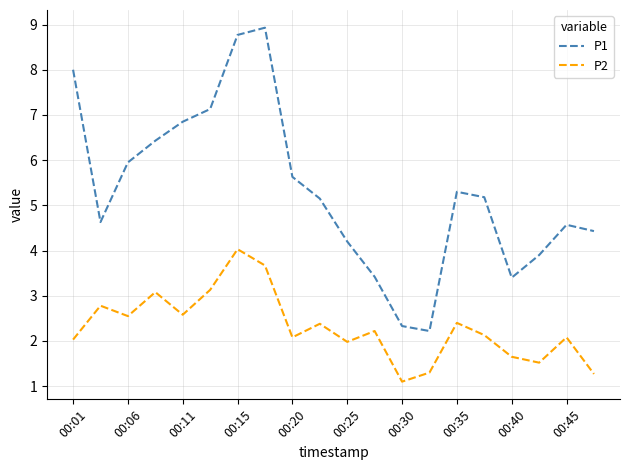

How many lines are shown in the chart?

2